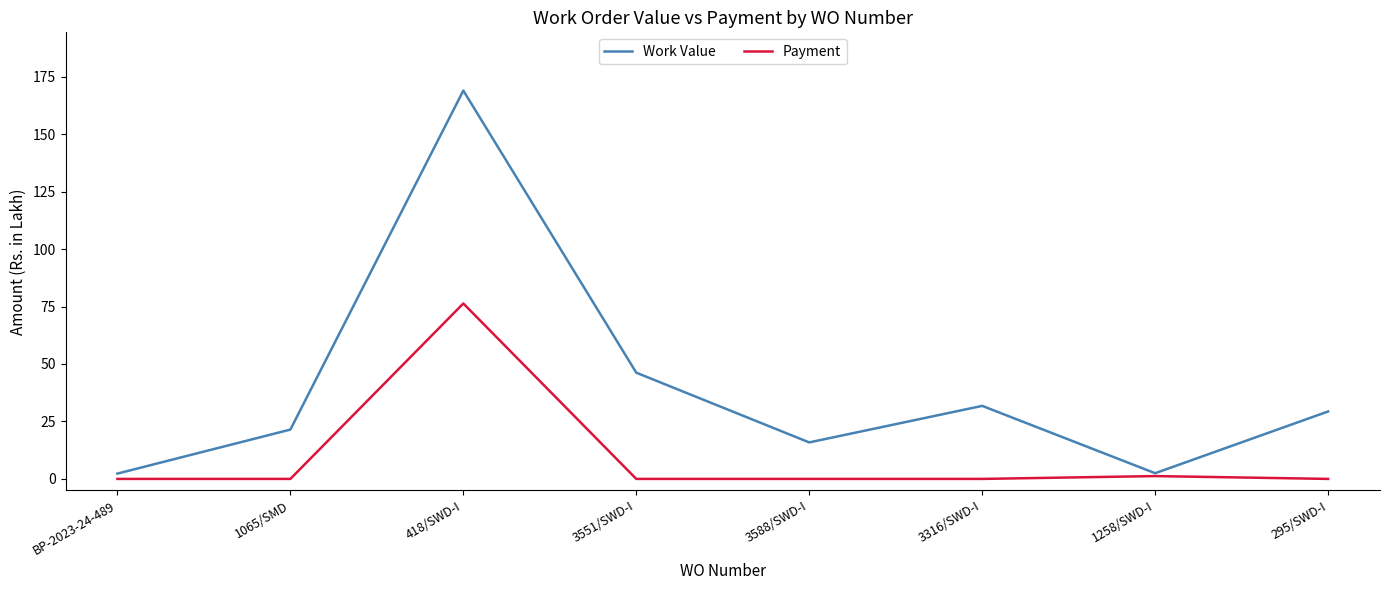

List the series in order of their peak value, highest first.

Work Value, Payment